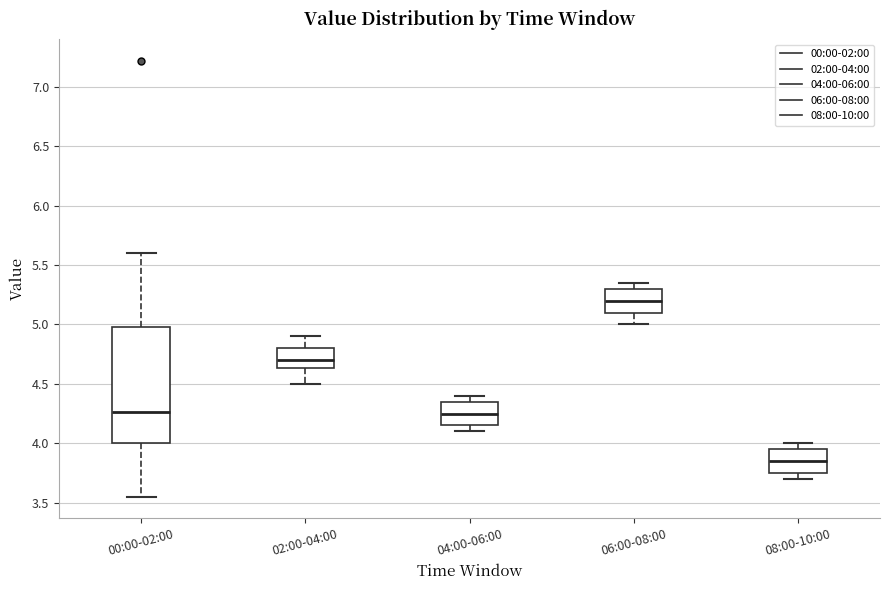

Comparing the boxes themselves (not the whiskers), which one is the tallest?

00:00-02:00